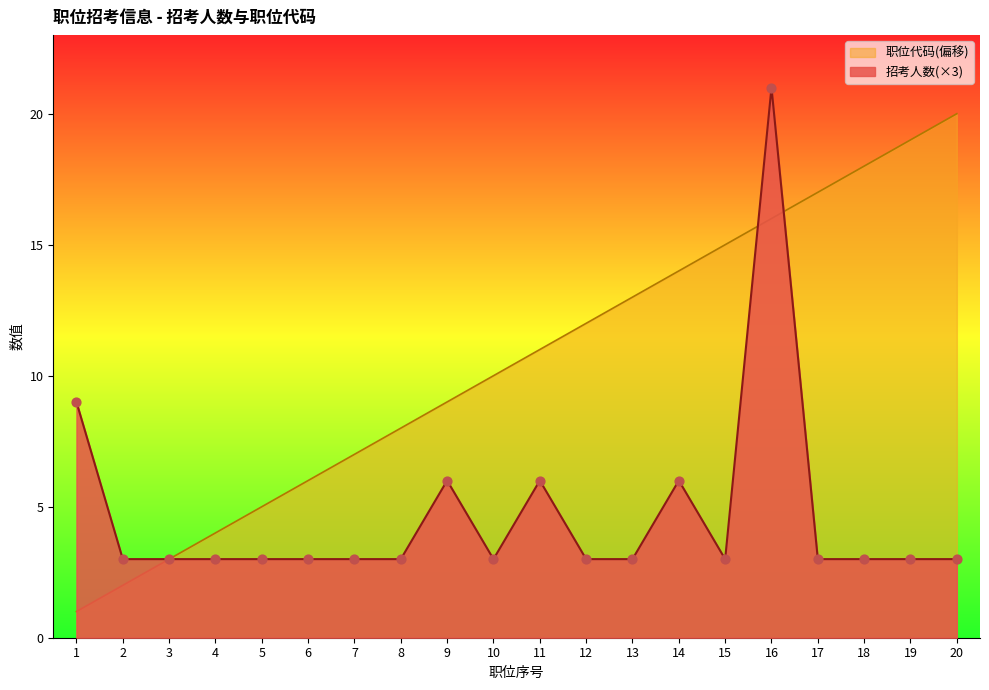

Which series has the largest total across all categories?

职位代码(偏移)